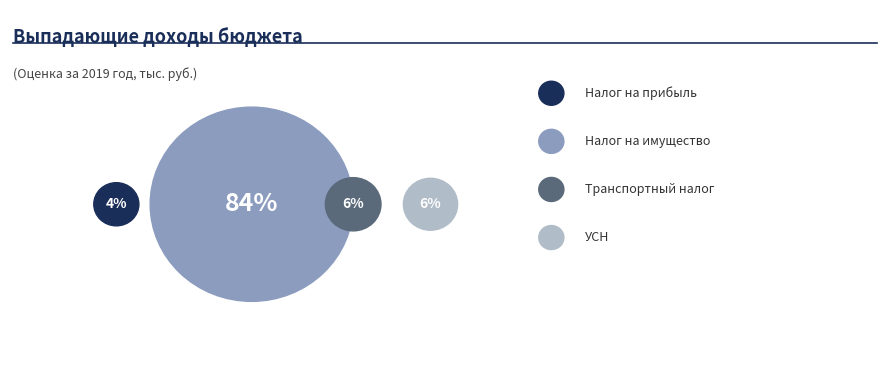

To the nearest percent, what is the average slice percentage?

25%